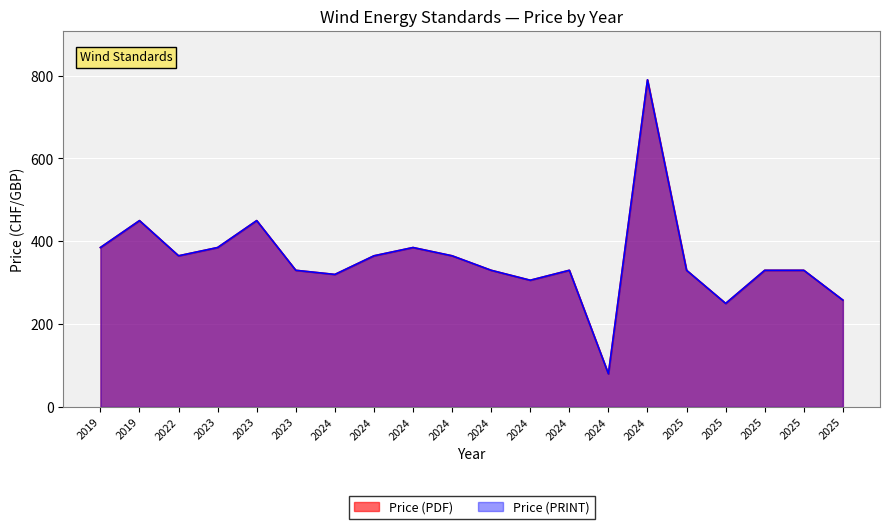

Is the value of Price (PRINT) at 2024 greater than the value of Price (PDF) at 2025?

No